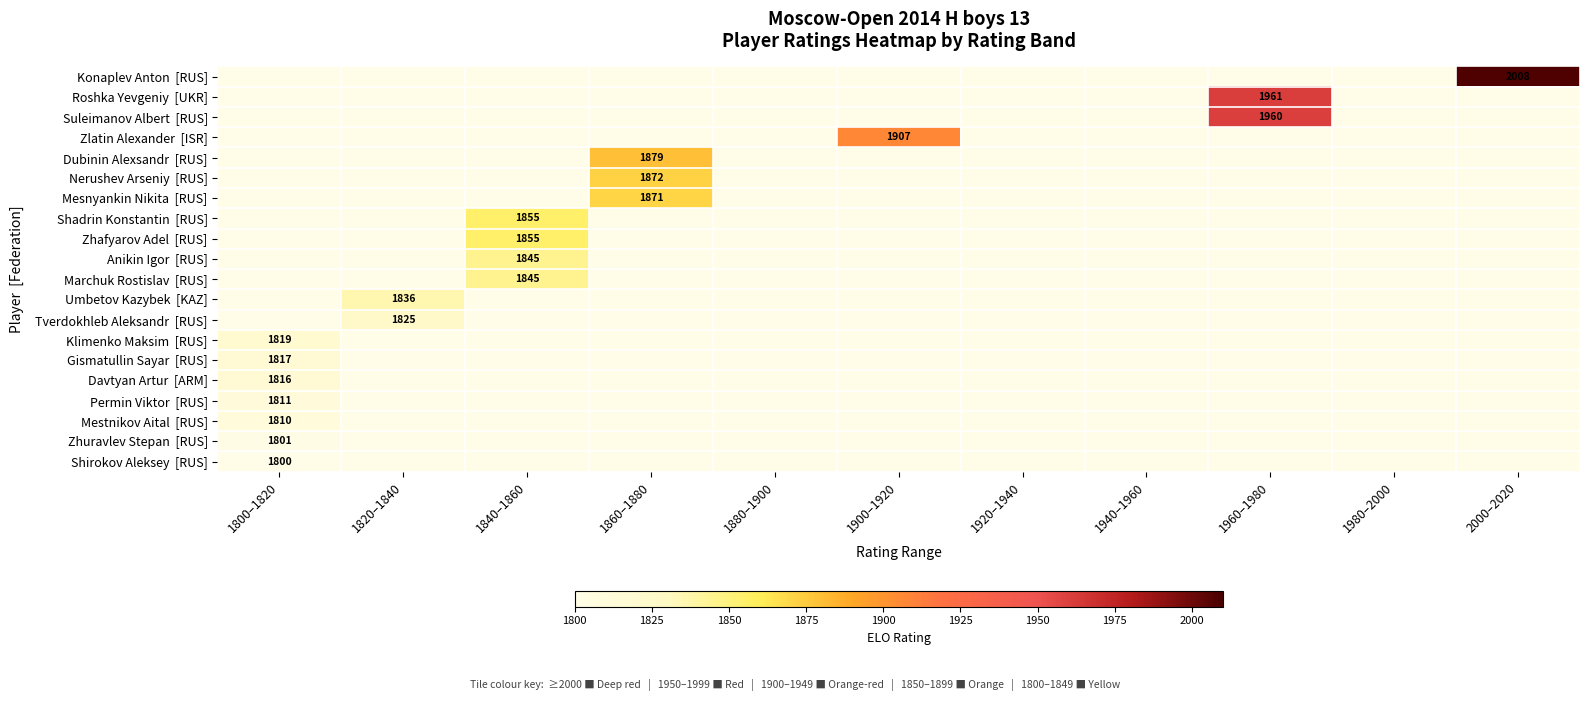

Which series has the largest total across all categories?

Konaplev Anton [RUS]